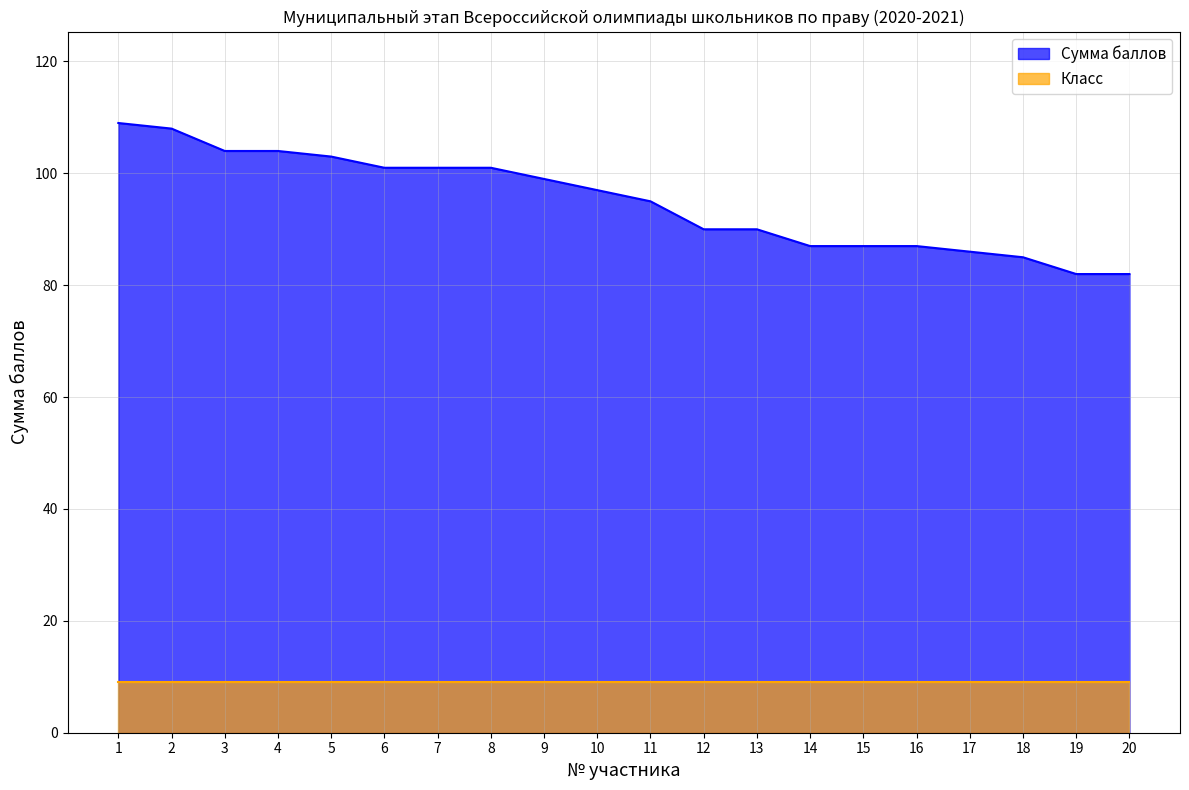

Does the chart have visible grid lines?

Yes